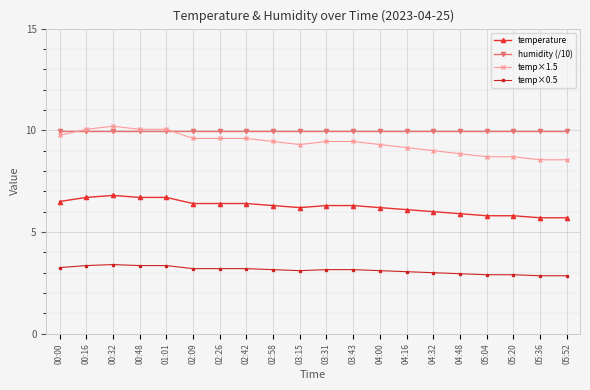

The temperature series shows 5.9 at 04:48. True or false?

True